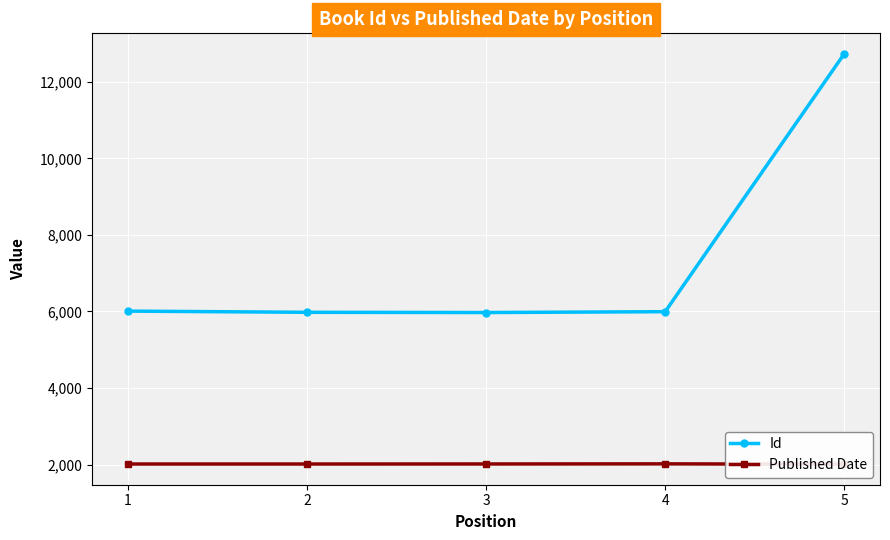

What is the minimum value for Id?

5973